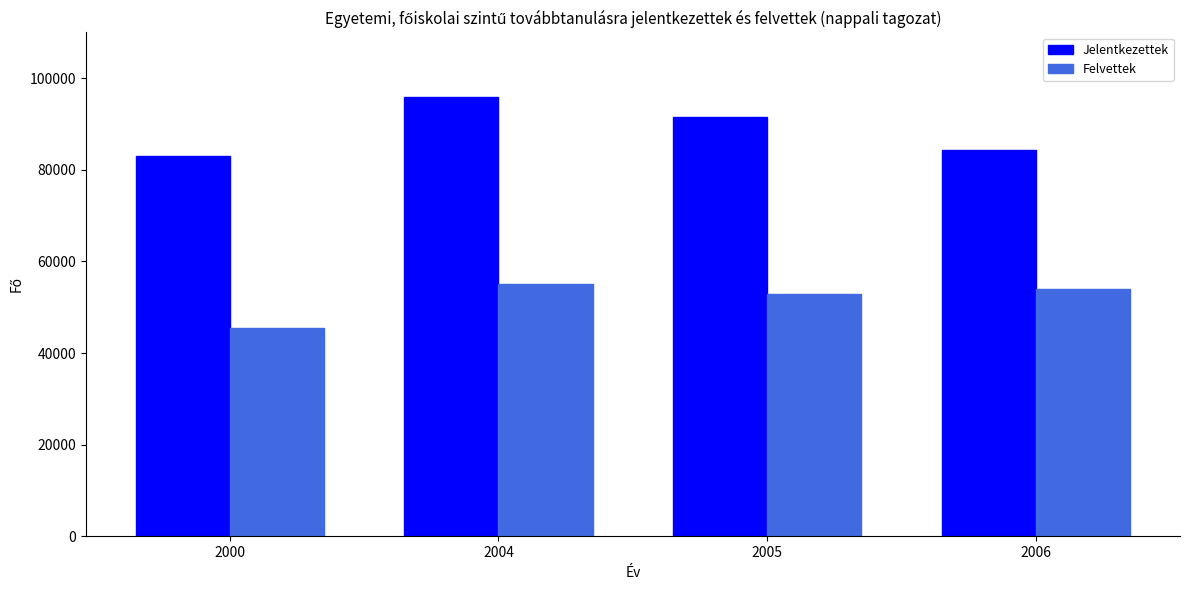

Which series has the largest total across all categories?

Jelentkezettek